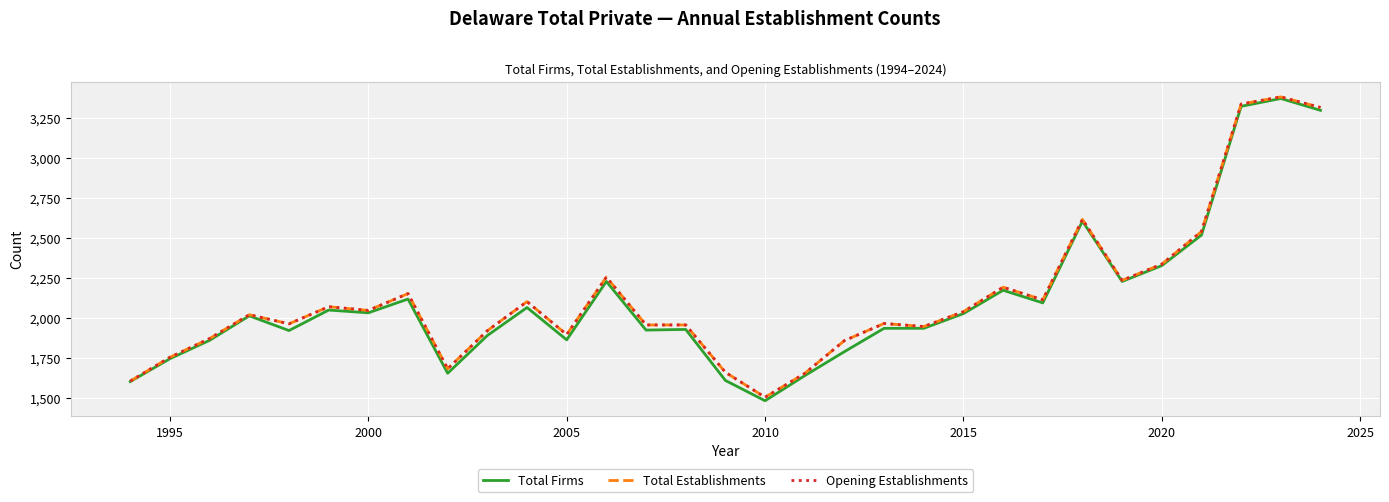

Does the chart have visible grid lines?

Yes